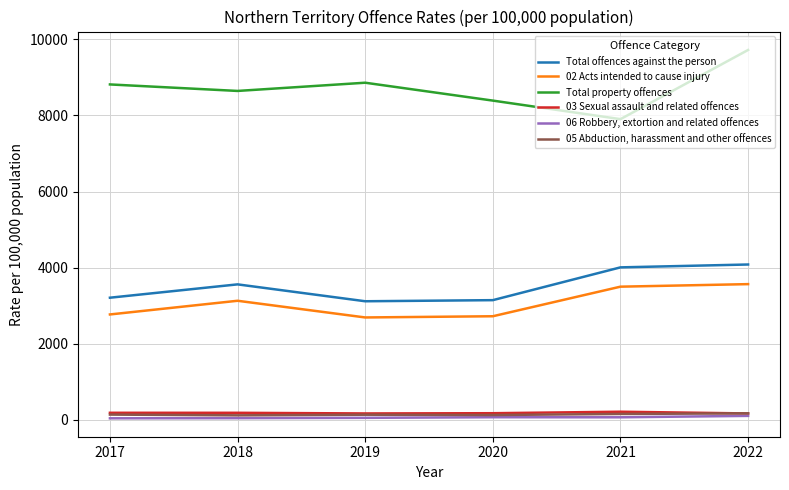

Is it true that Total offences against the person equals 2023.9 at 2020?

False